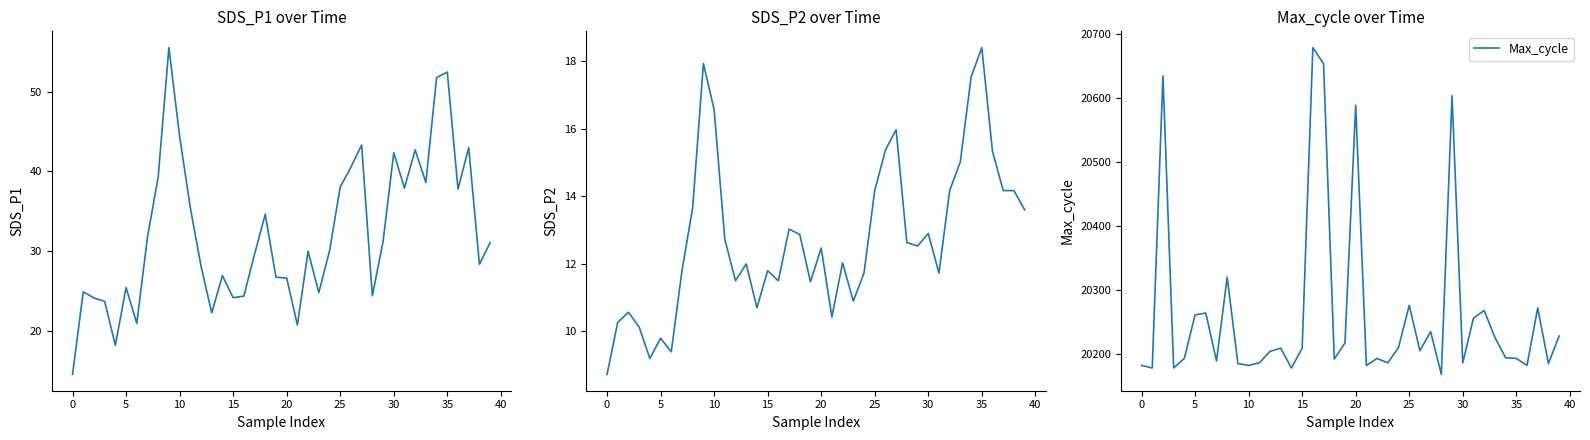

True or false: Max_cycle and SDS_P2 cross at least once.

False